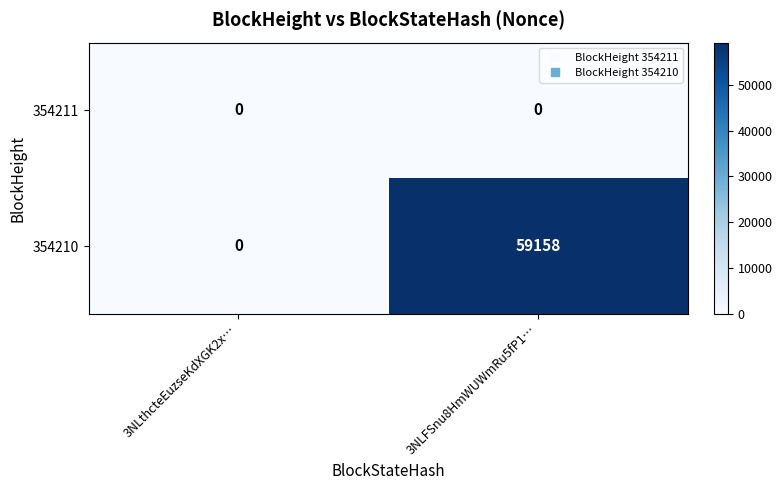

Which series has the largest total across all categories?

354210